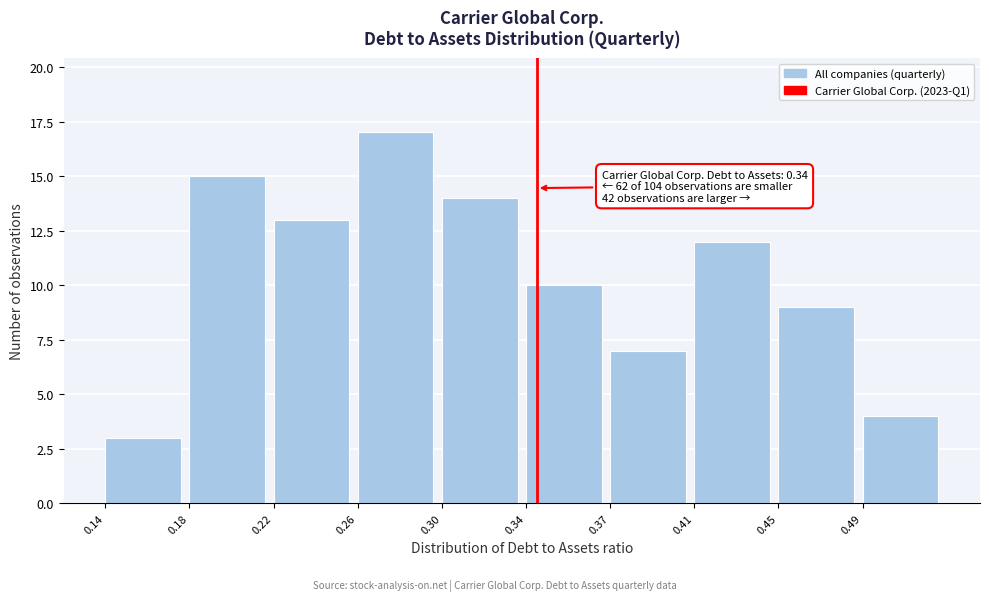

Reading left to right, transcribe all the data shown in this chart.

3	15	13	17	14	10	7	12	9	4